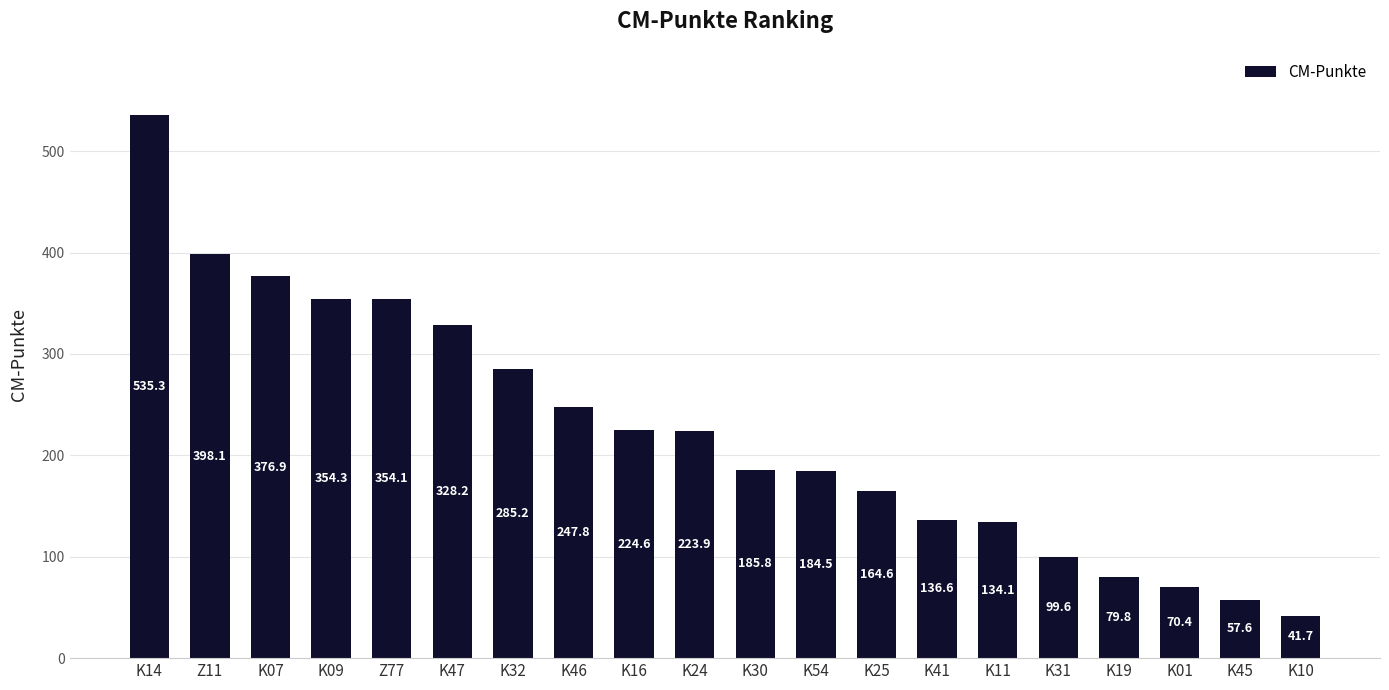

What is the sum of the values at K14 and K11?

669.4